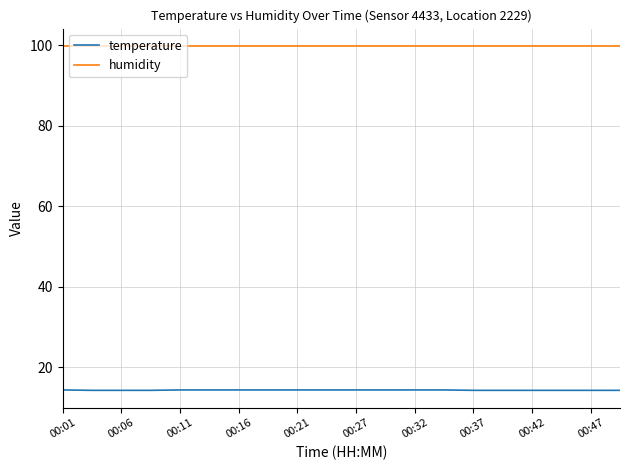

How many lines are shown in the chart?

2